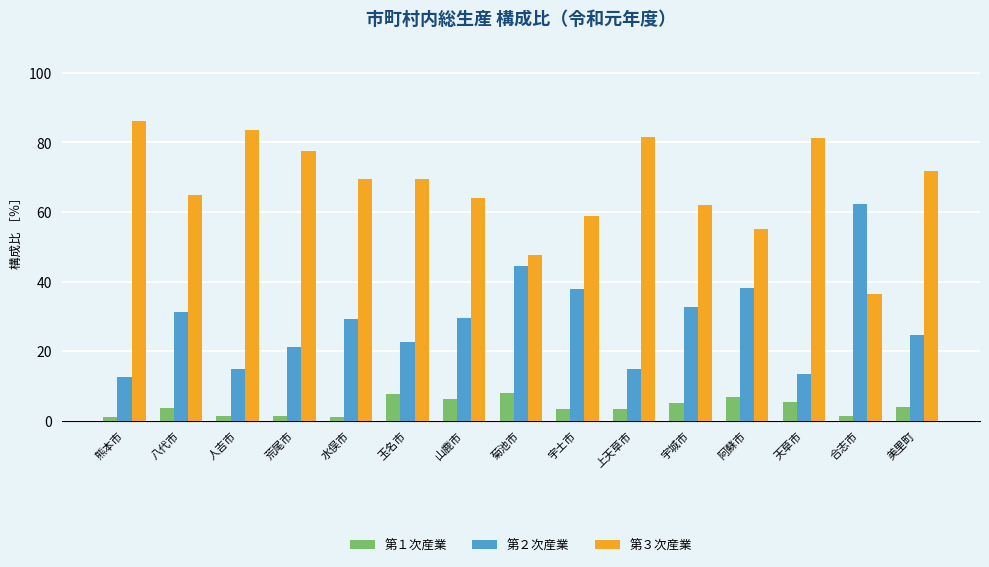

What is the difference between the highest and lowest values at 天草市?

75.7